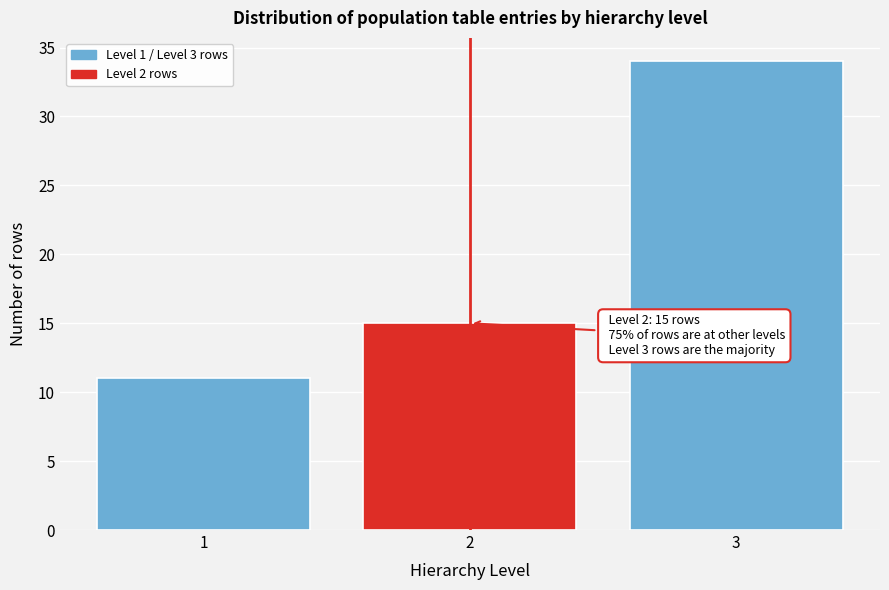

Reading left to right, list all the values displayed in this chart.

11	15	34